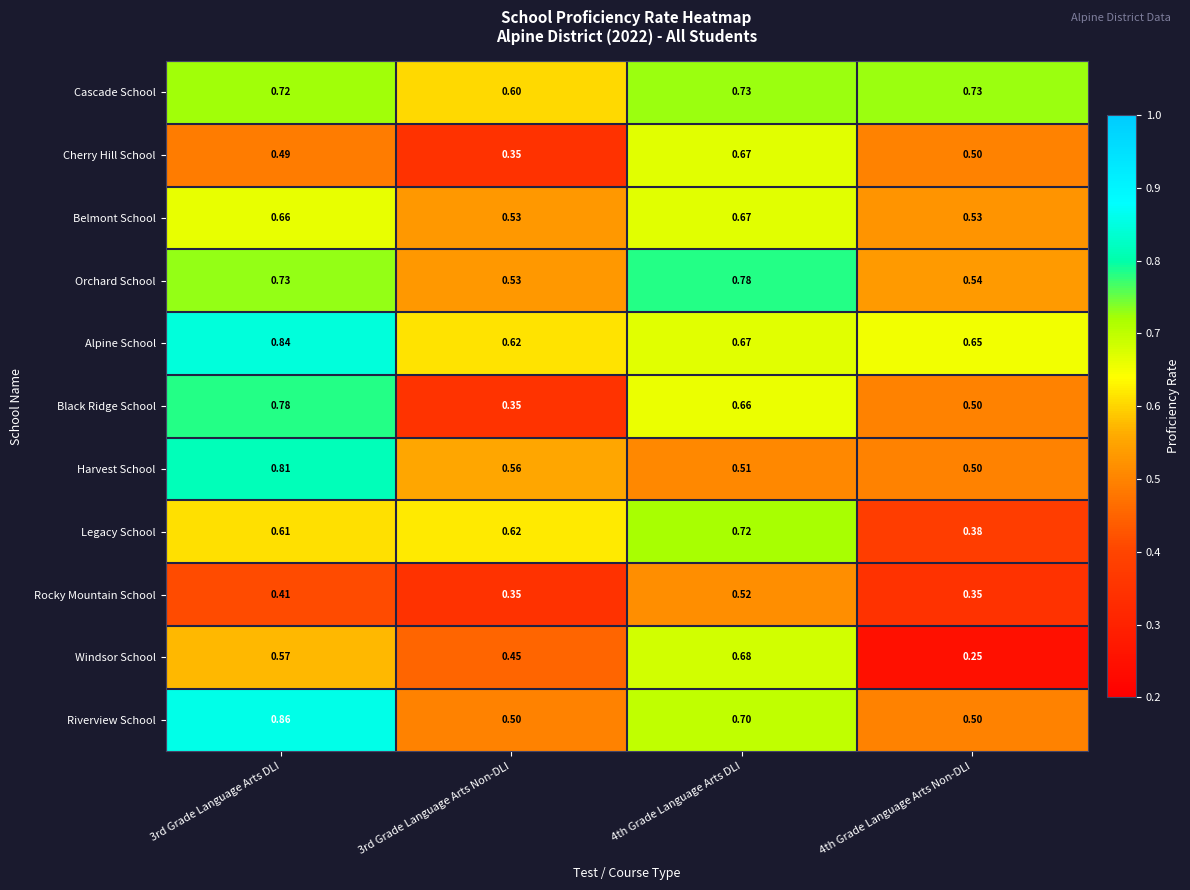

Is the value of Rocky Mountain School at 4th Grade Language Arts Non-DLI greater than the value of Belmont School at 3rd Grade Language Arts DLI?

No